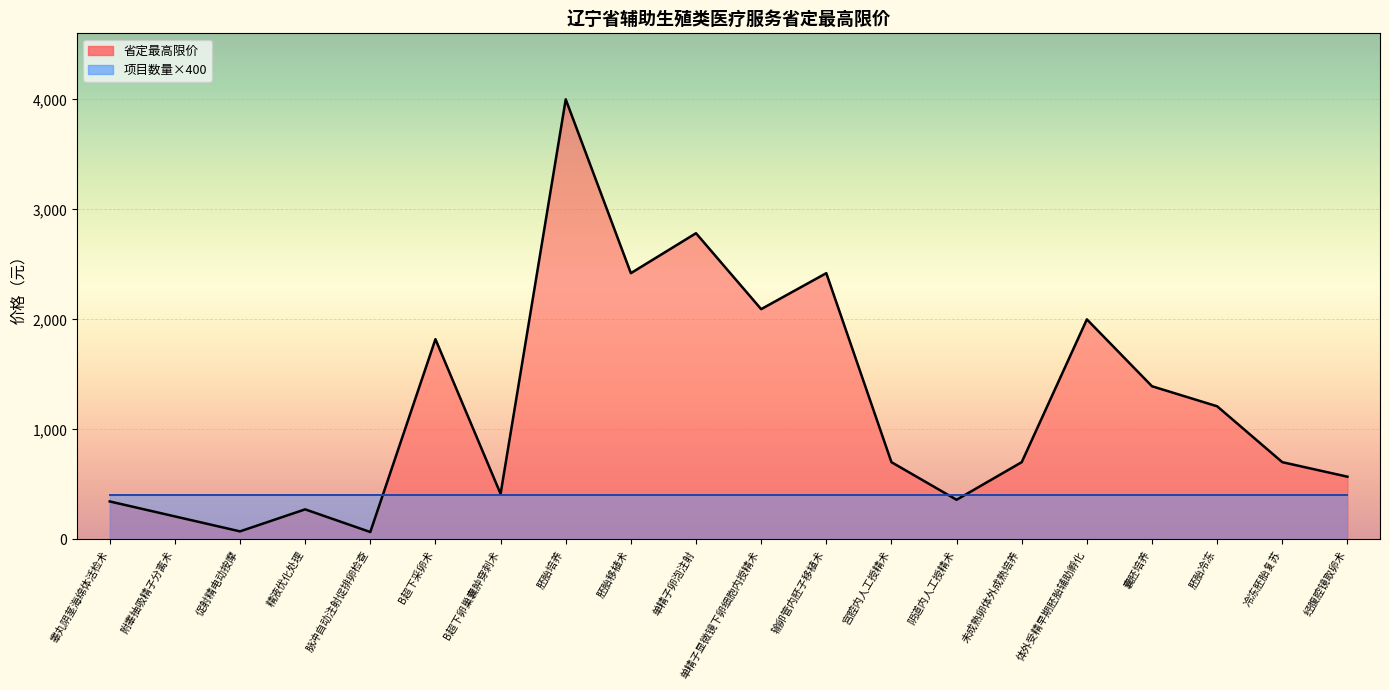

List the labels in order of value, largest first.

胚胎培养, 单精子卵泡注射, 胚胎移植术, 输卵管内胚子移植术, 单精子显微镜下卵细胞内授精术, 体外受精早期胚胎辅助孵化, B超下采卵术, 囊胚培养, 胚胎冷冻, 宫腔内人工授精术, 未成熟卵体外成熟培养, 冷冻胚胎复苏, 经腹腔镜取卵术, B超下卵巢囊肿穿刺术, 阴道内人工授精术, 睾丸阴茎海绵体活检术, 精液优化处理, 附睾抽吸精子分离术, 促射精电动按摩, 脉冲自动注射促排卵检查